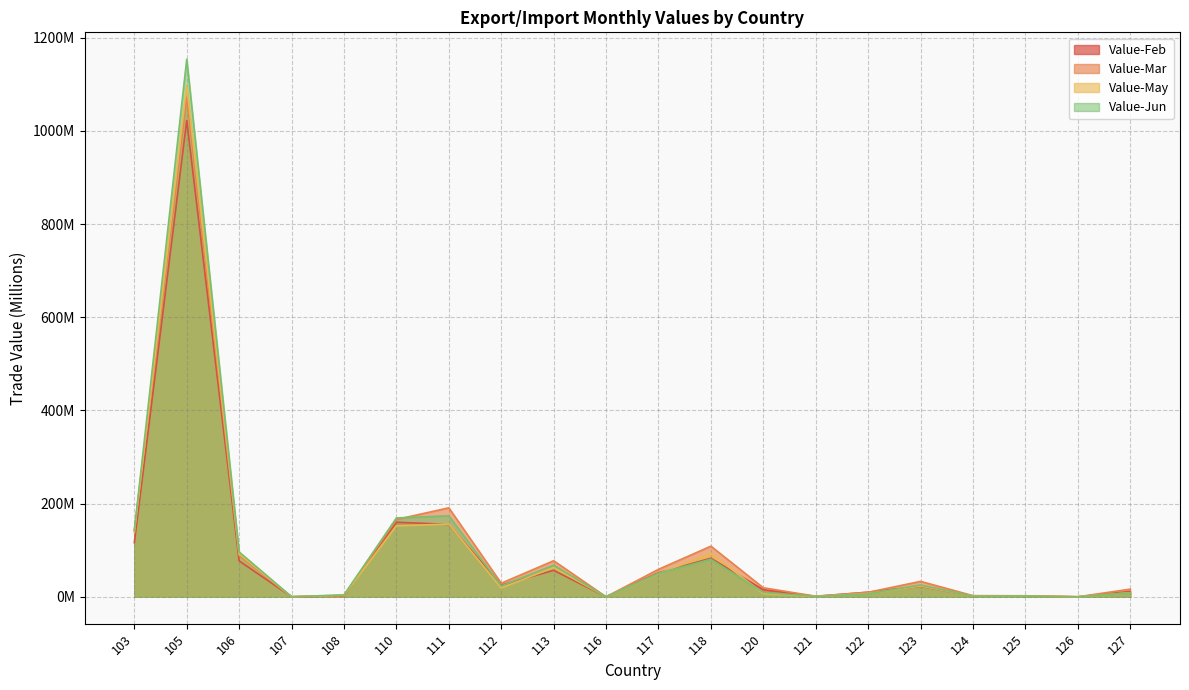

Reading left to right, extract all data points from this chart.

Value-Feb: 116.0	1022.5	77.1	0.1	2.1	160.1	155.3	25.1	56.8	0.0	51.5	82.8	15.2	1.0	10.0	22.5	1.7	1.5	0.0	11.4
Value-Mar: 142.4	1072.5	88.5	0.1	2.6	165.9	191.0	29.1	77.4	0.0	58.9	108.7	19.4	1.2	9.7	33.1	2.5	2.2	0.0	16.5
Value-May: 137.1	1097.9	91.8	0.1	3.4	152.1	156.2	19.0	62.8	0.0	49.5	93.3	6.9	0.8	7.0	23.2	1.4	1.5	0.0	8.9
Value-Jun: 142.3	1153.9	96.2	0.1	4.2	169.3	173.8	23.3	67.9	0.1	50.2	80.6	9.5	0.8	6.2	25.4	1.4	1.6	0.0	8.6